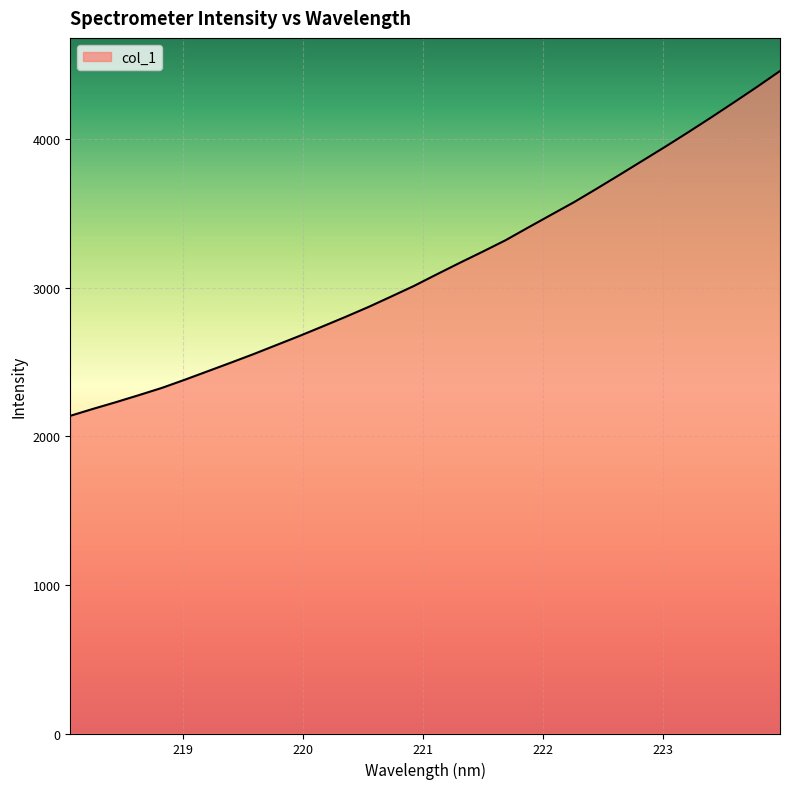

What is the difference between the maximum and minimum values?

2319.9